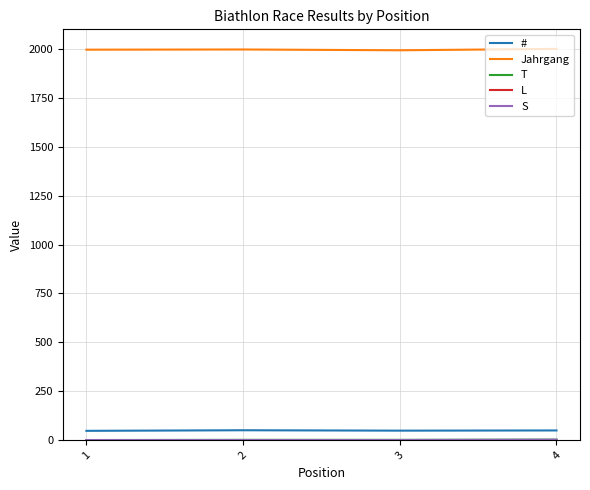

Which series has the largest total across all categories?

Jahrgang